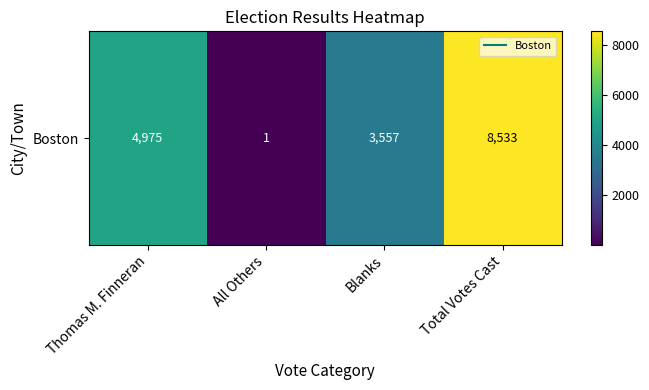

Which category has the highest value across all series?

Total Votes Cast